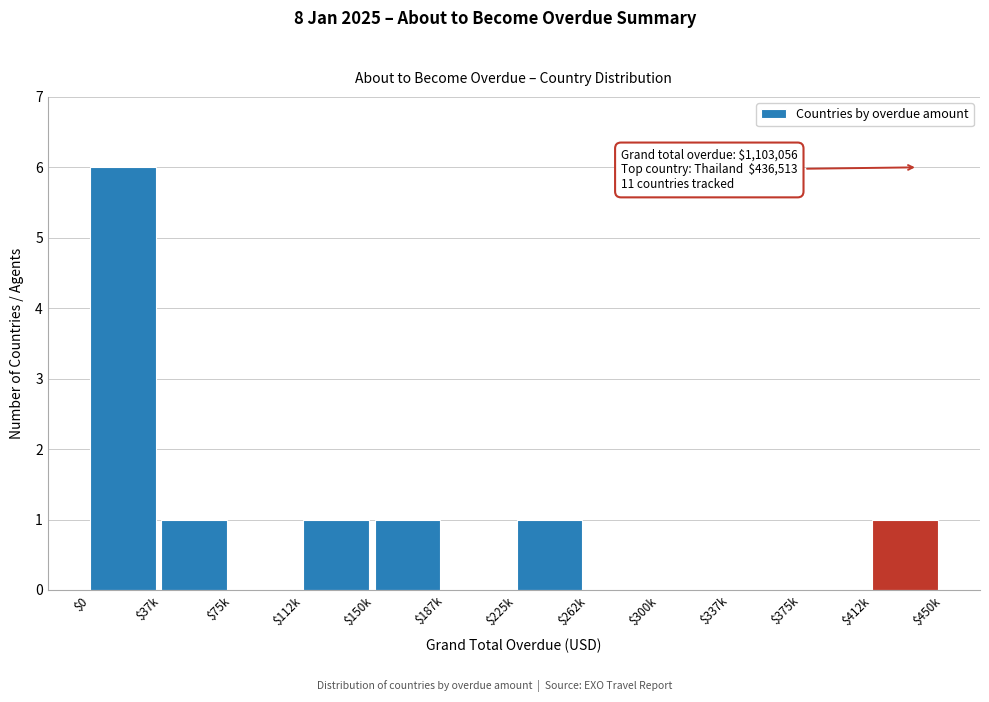

The chart shows a value of -4 at $187k. True or false?

False